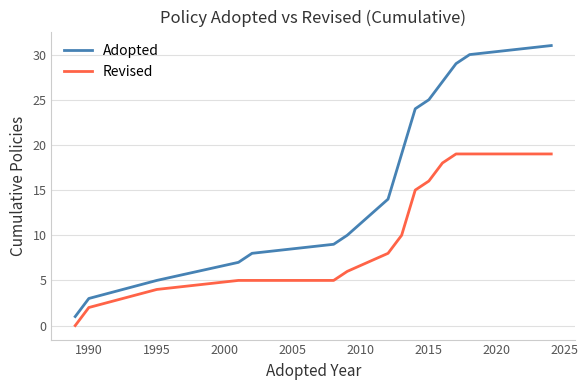

List the series in order of their peak value, lowest first.

Revised, Adopted